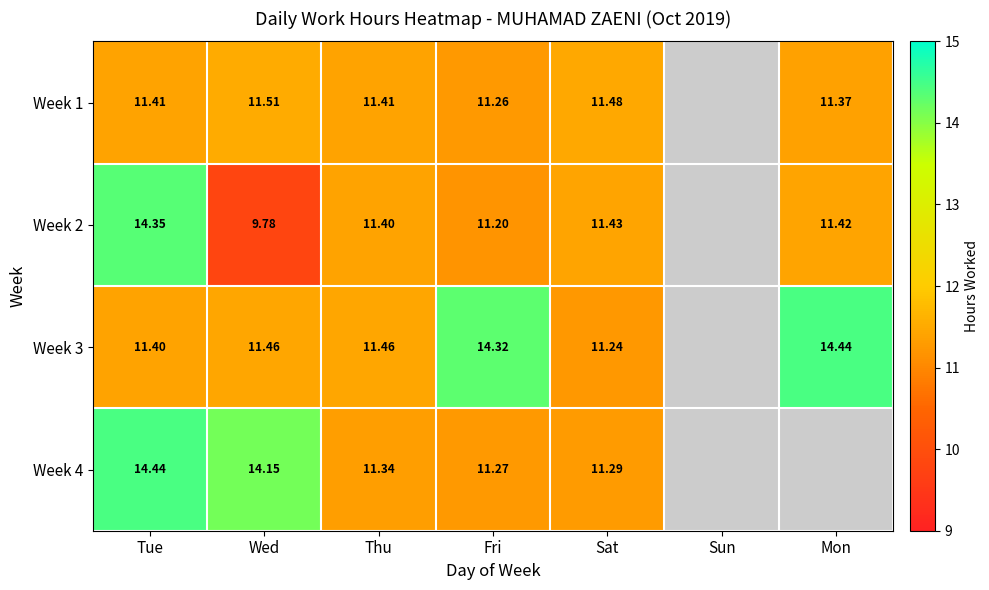

Which category has the highest value across all series?

Mon